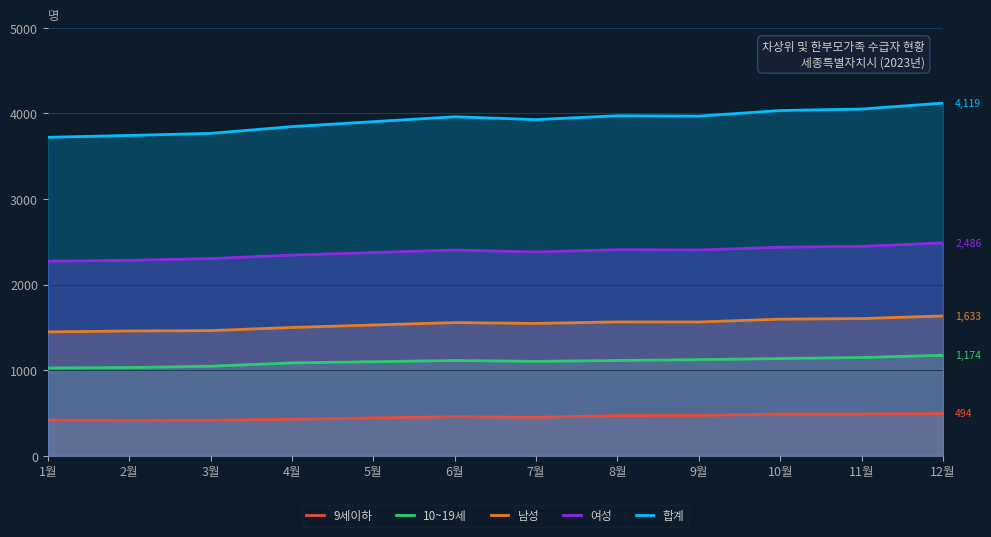

Which series has the largest total across all categories?

합계